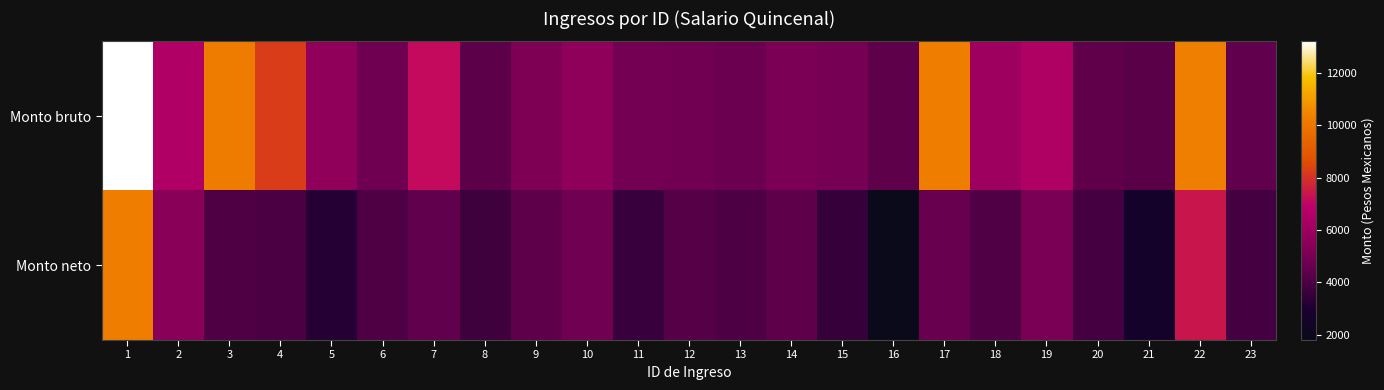

Reading right to left, transcribe all the data shown in this chart.

Monto bruto: 23=4458.7	22=10312.1	21=4304.9	20=4441.8	19=6484.3	18=6036.6	17=10282.1	16=4409.8	15=4962.3	14=5099.1	13=4697.3	12=4862.3	11=4890.4	10=5644.1	9=5149.9	8=4347.3	7=7146.0	6=4757.6	5=5664.5	4=8215.4	3=10217.3	2=6499.3	1=13211.0
Monto neto: 23=3847.9	22=7408.1	21=2647.2	20=3823.3	19=5042.7	18=4093.2	17=4615.2	16=1789.9	15=3550.1	14=4402.5	13=4044.4	12=4179.4	11=3594.7	10=4790.3	9=4406.2	8=3749.1	7=4451.6	6=4076.0	5=3173.0	4=3963.8	3=4072.9	2=5435.9	1=10249.4